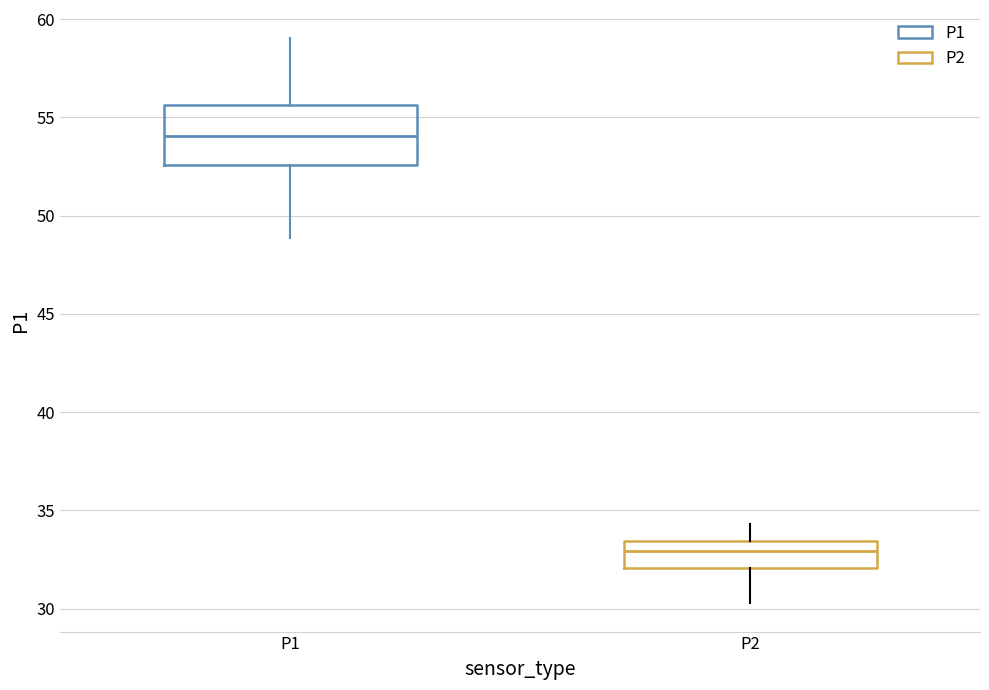

Where does the upper whisker of the box for P2 end on the y-axis? The values are not printed on the chart, so give them approximately, as read against the axis.

34.5